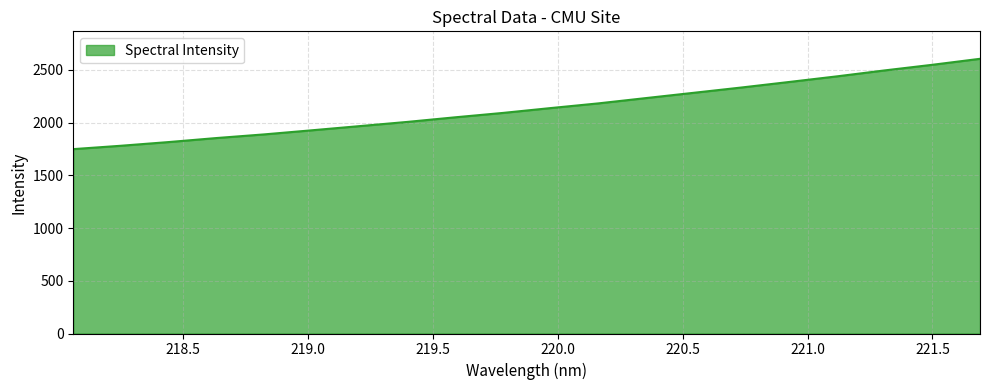

What is the greatest value displayed?

2605.5